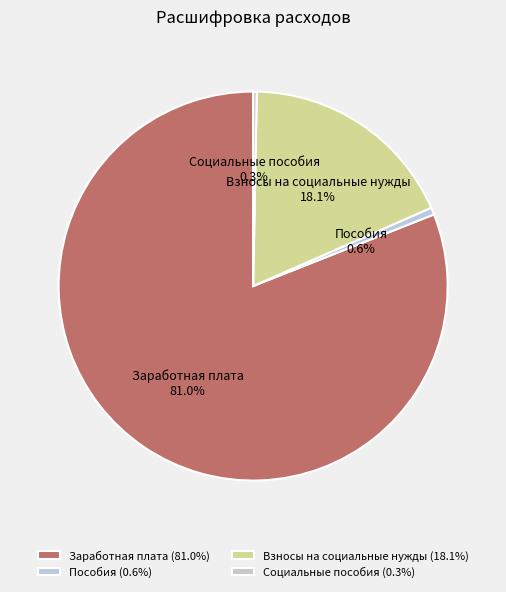

How many segments does this pie chart have?

4